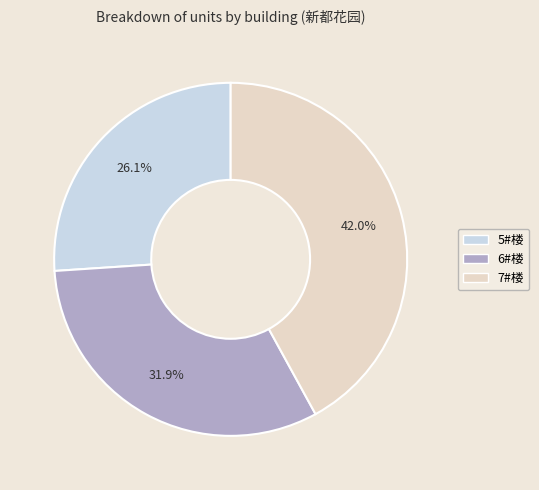

Which slice is the largest?

7#楼